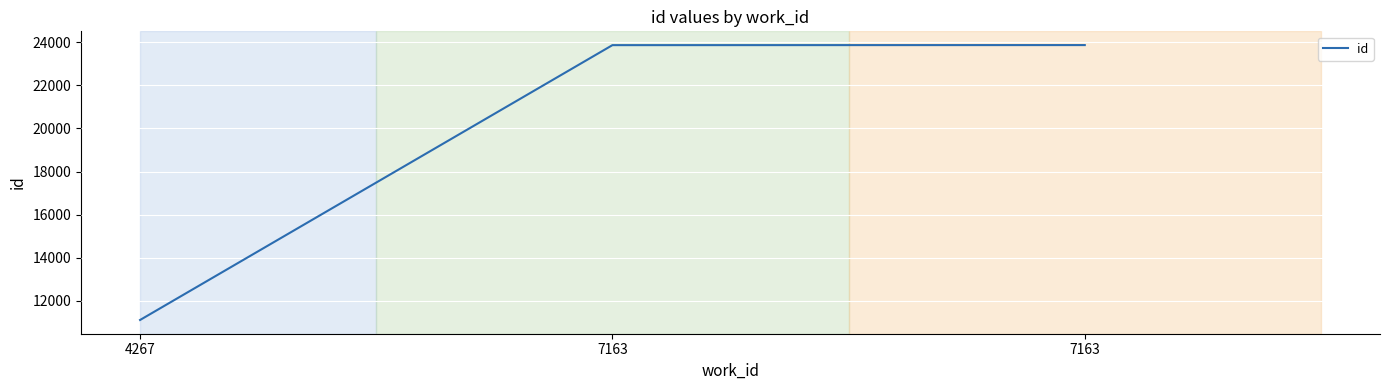

The value at 4267 is 11117. True or false?

True